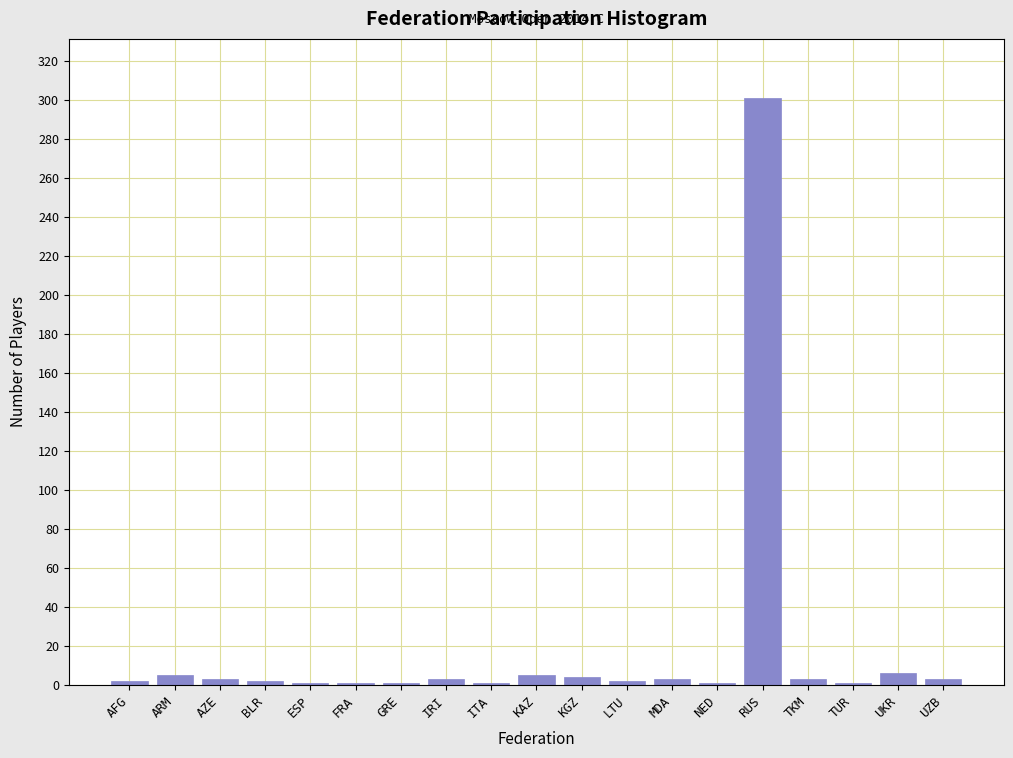

At which category does the chart reach its peak across all series?

RUS